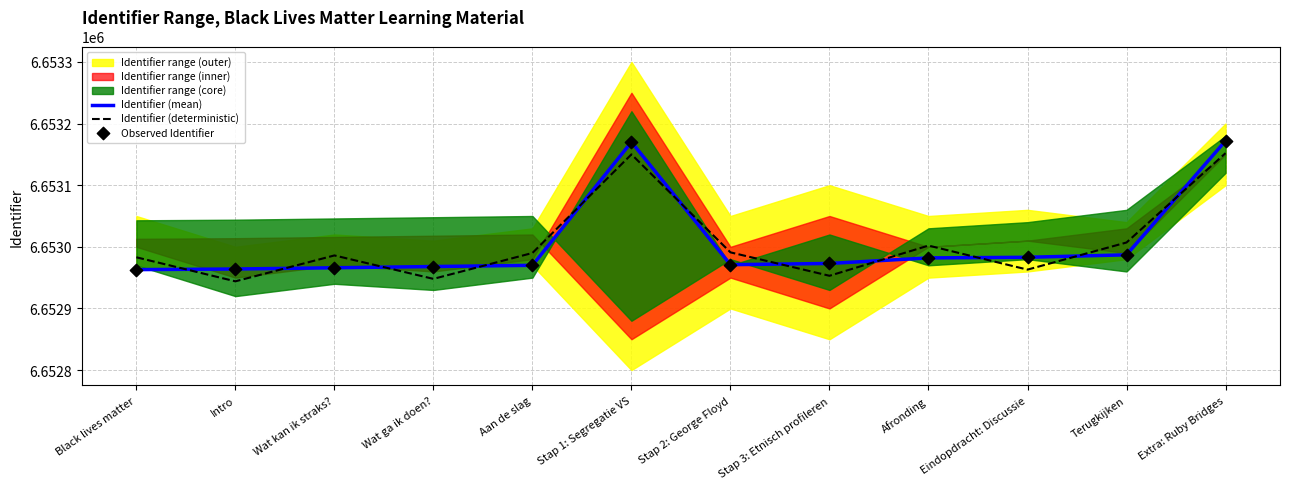

Which series has the widest spread of Y values?

Identifier (mean)